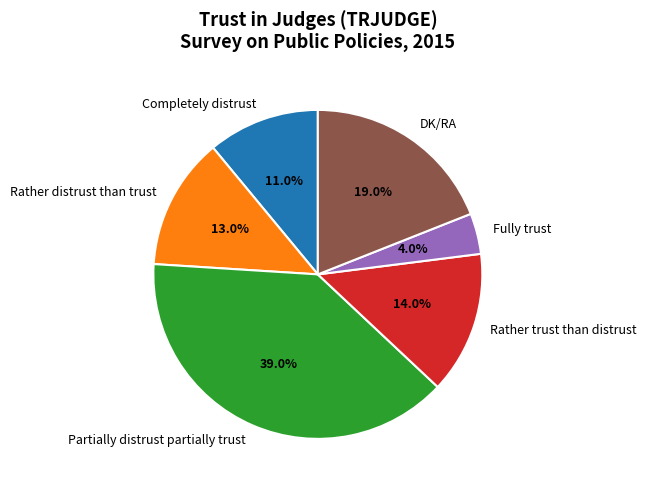

What is the ratio of the value at Partially distrust partially trust to the value at Rather distrust than trust?

3.0